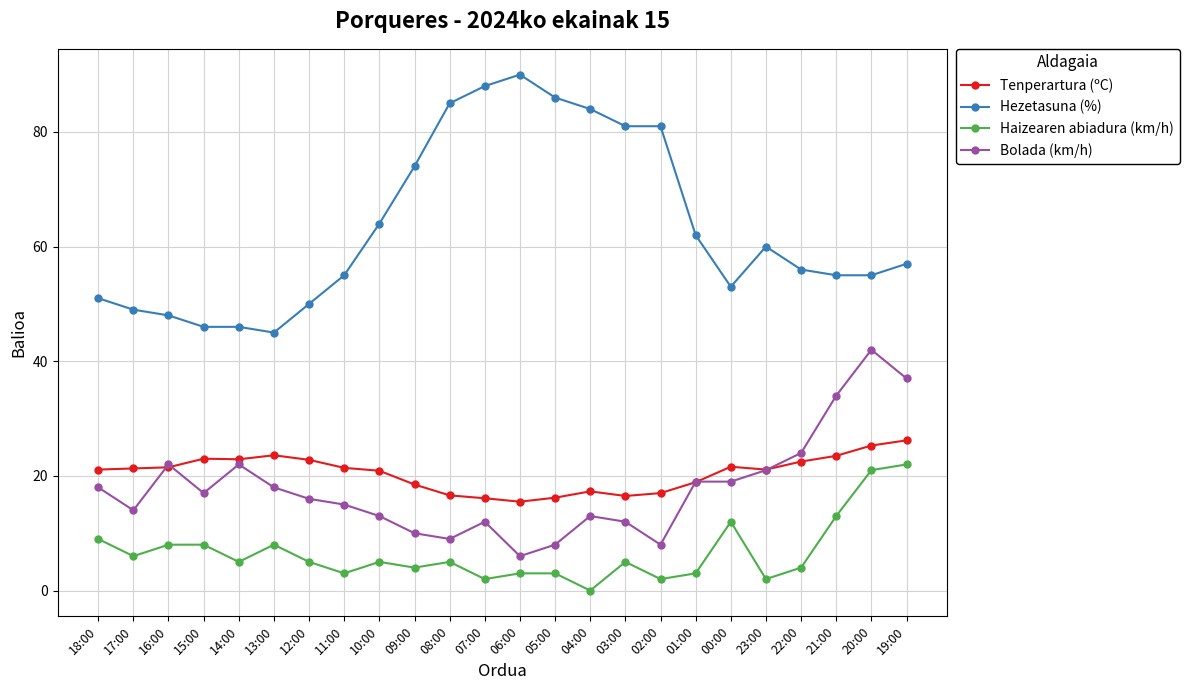

What is the label of the 13th point from the left?

06:00